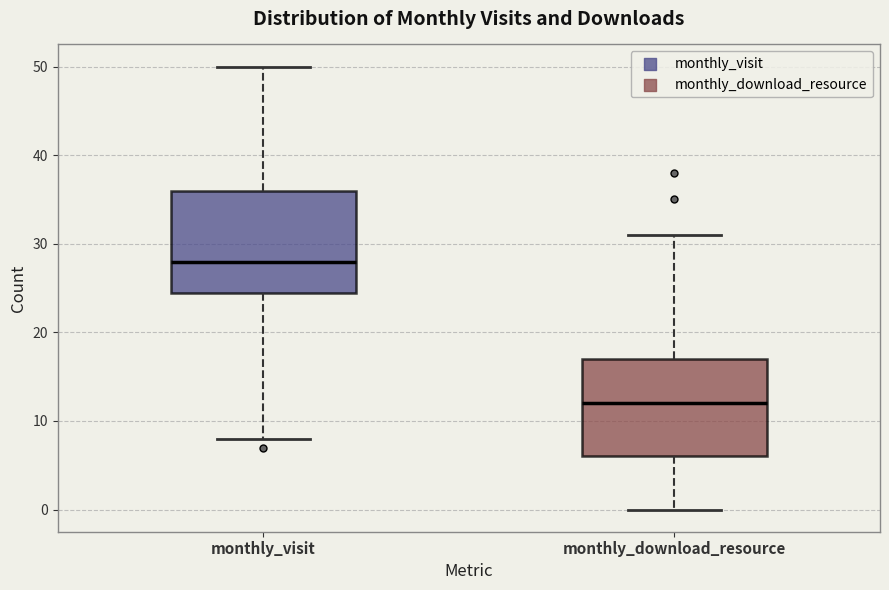

Where does the lower whisker of the box for monthly_visit end on the y-axis? The values are not printed on the chart, so give them approximately, as read against the axis.

8